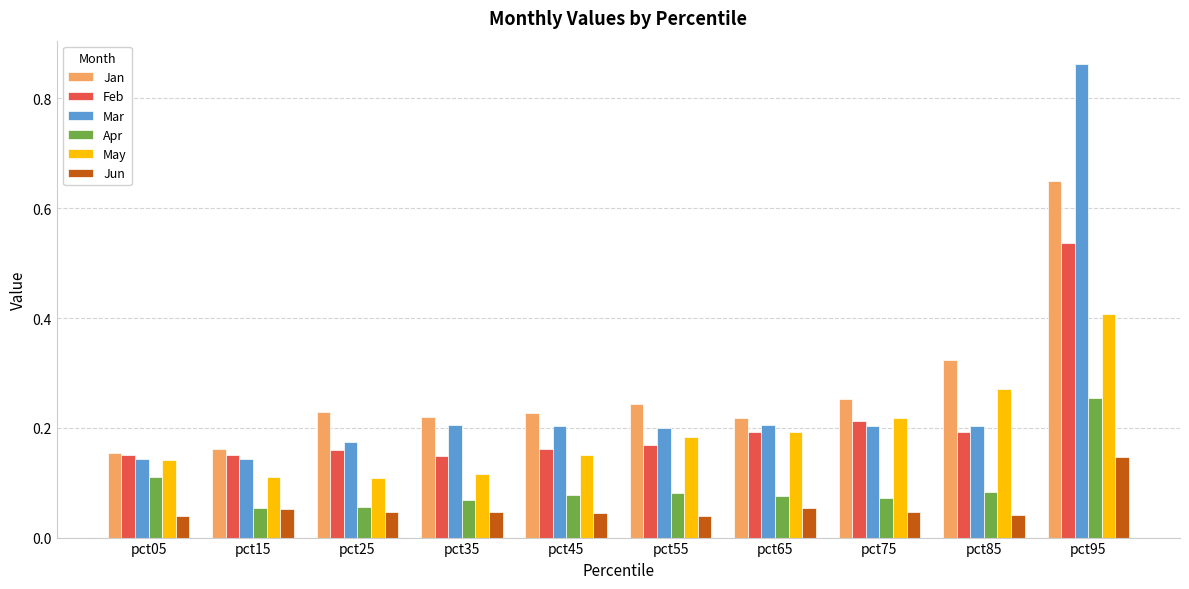

Between pct25 and pct75, which series saw the biggest shift?

May